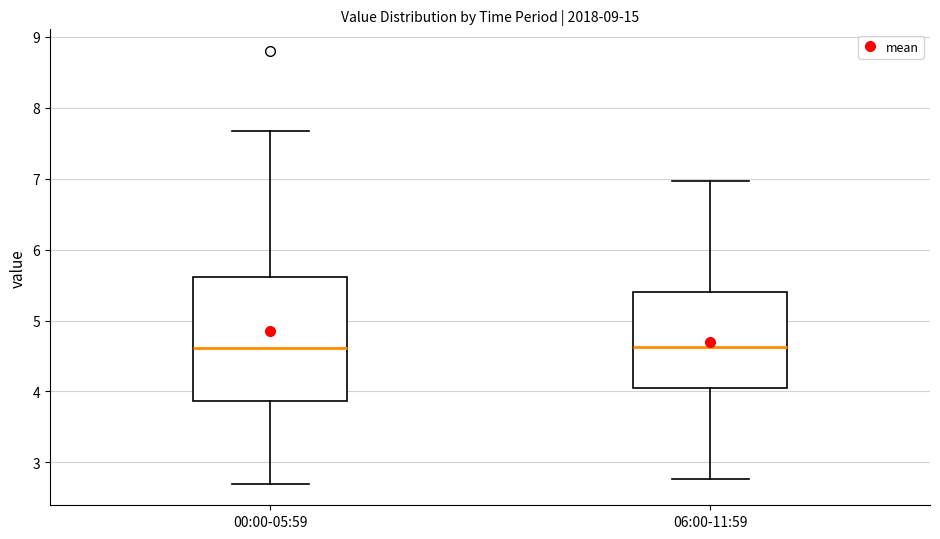

Reading left to right, read every box against the y-axis: the position of its median line, the range the box covers, and the ends of its whiskers. The values are not printed on the chart, so give them approximately, as read against the axis.

00:00-05:59: median 4.6, box 3.9 to 5.6, whiskers 2.7 to 7.7
06:00-11:59: median 4.6, box 4.1 to 5.4, whiskers 2.8 to 7.0